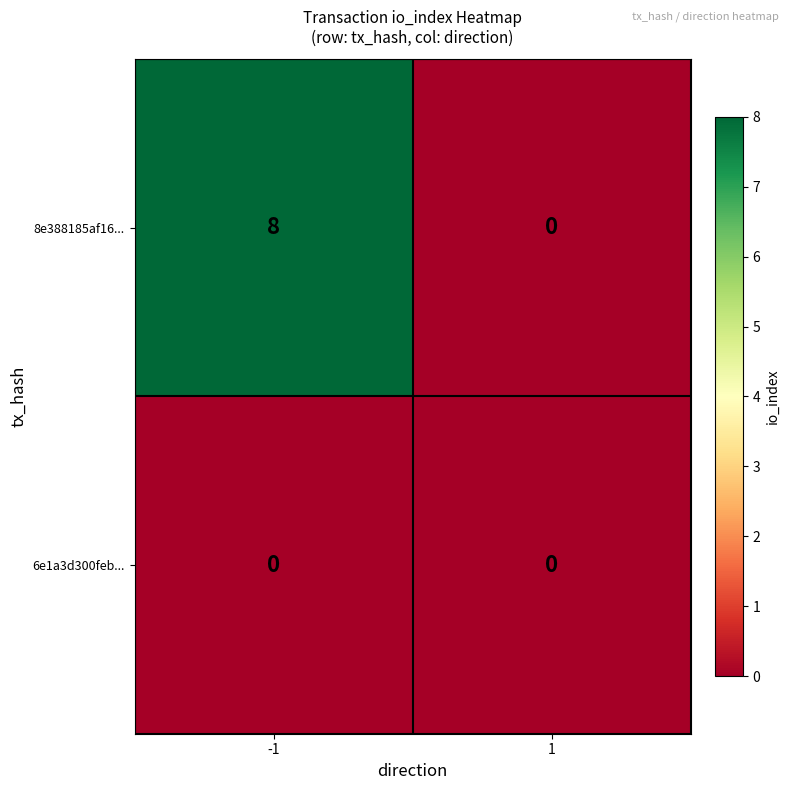

Count the number of categories in the chart.

2